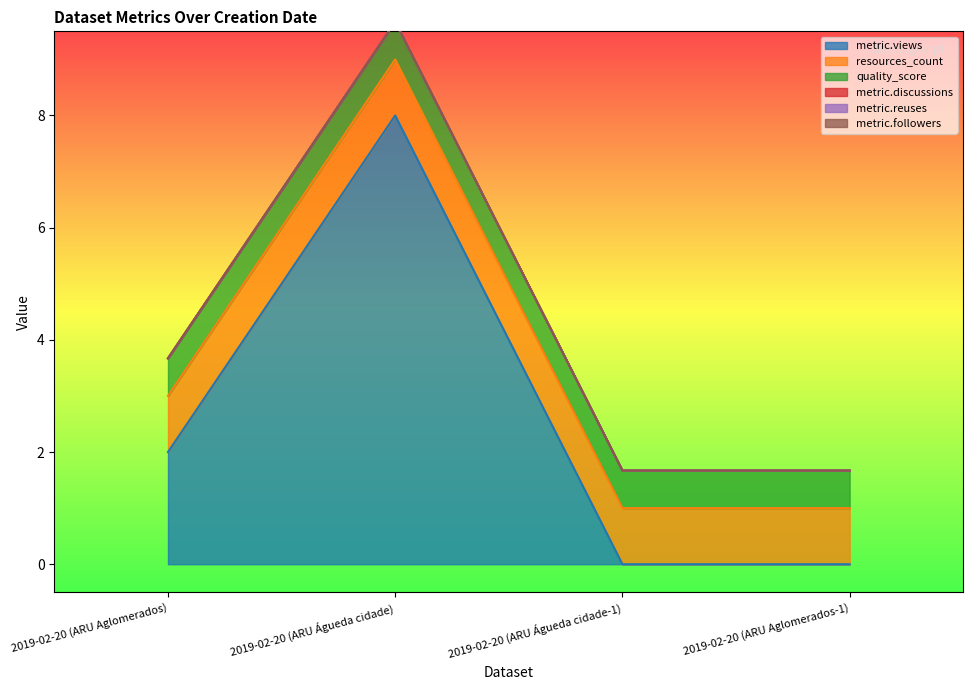

True or false: metric.reuses and resources_count cross at least once.

False